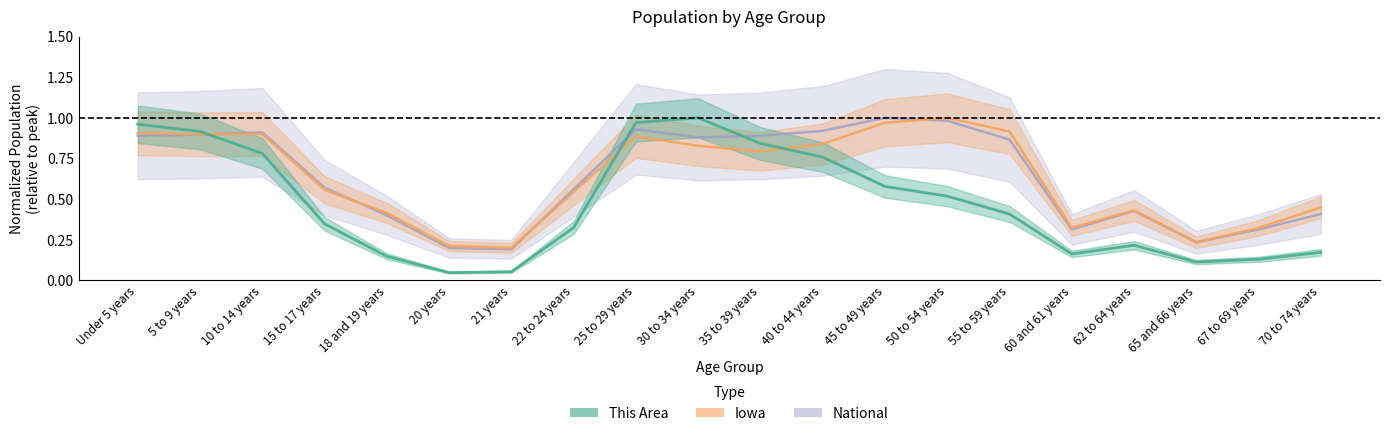

Which series ends up on top after the final intersection of National and This Area?

National